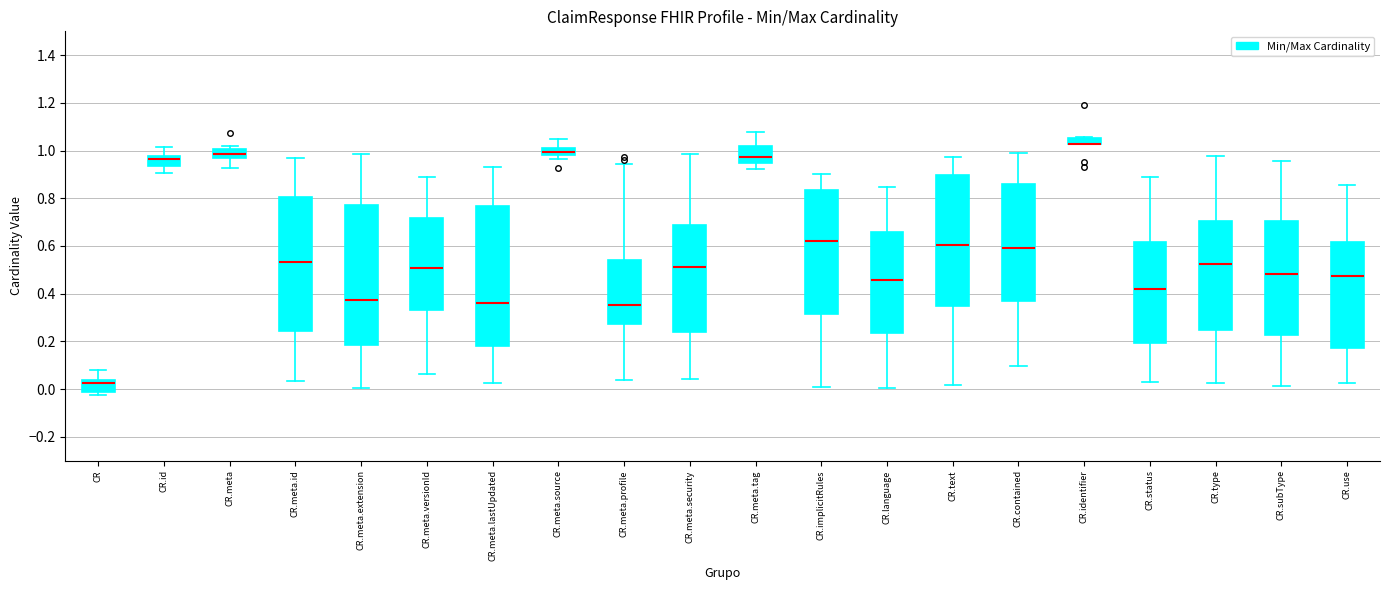

Where does the upper whisker of the box for CR.meta.profile end on the y-axis? The values are not printed on the chart, so give them approximately, as read against the axis.

0.94